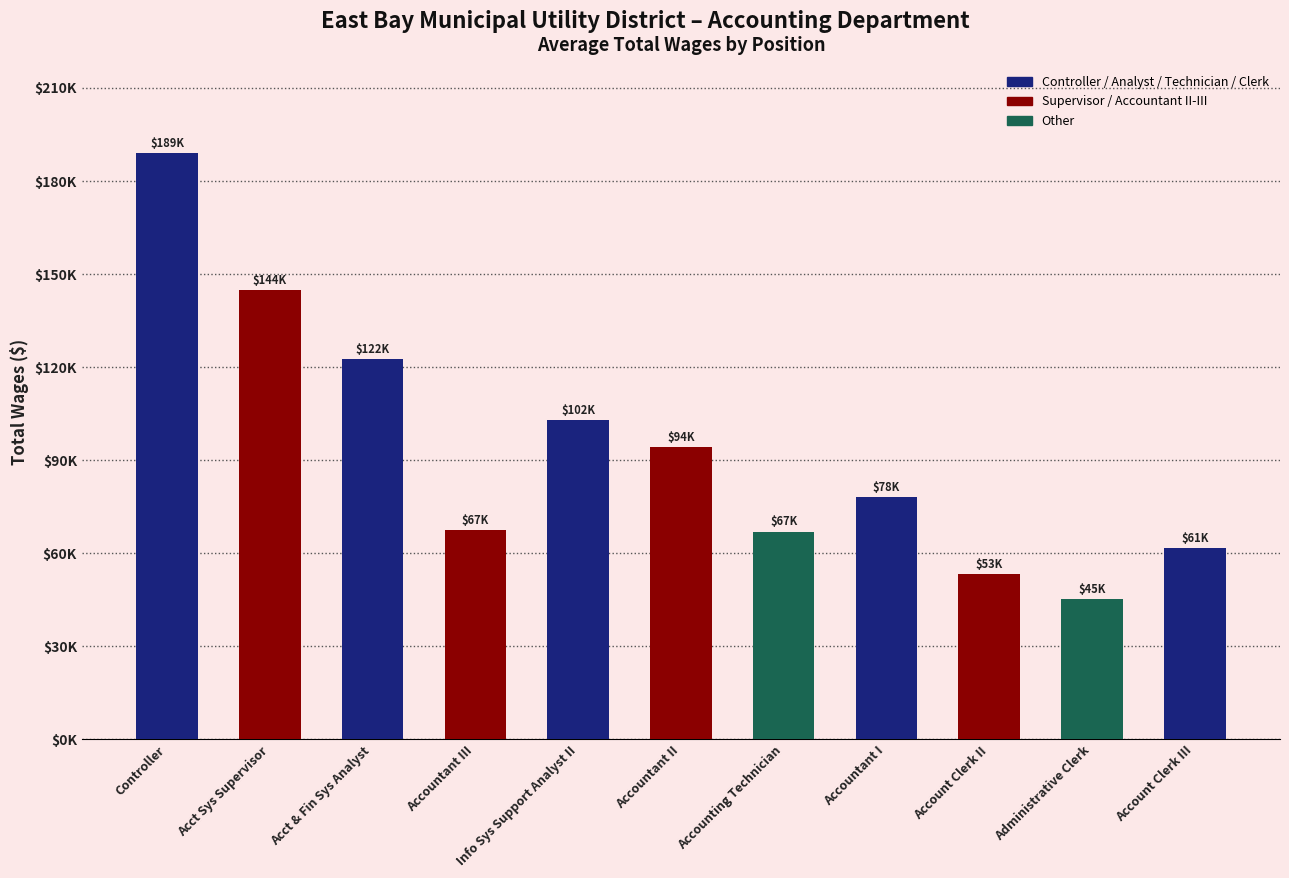

Does the chart contain any negative values?

No